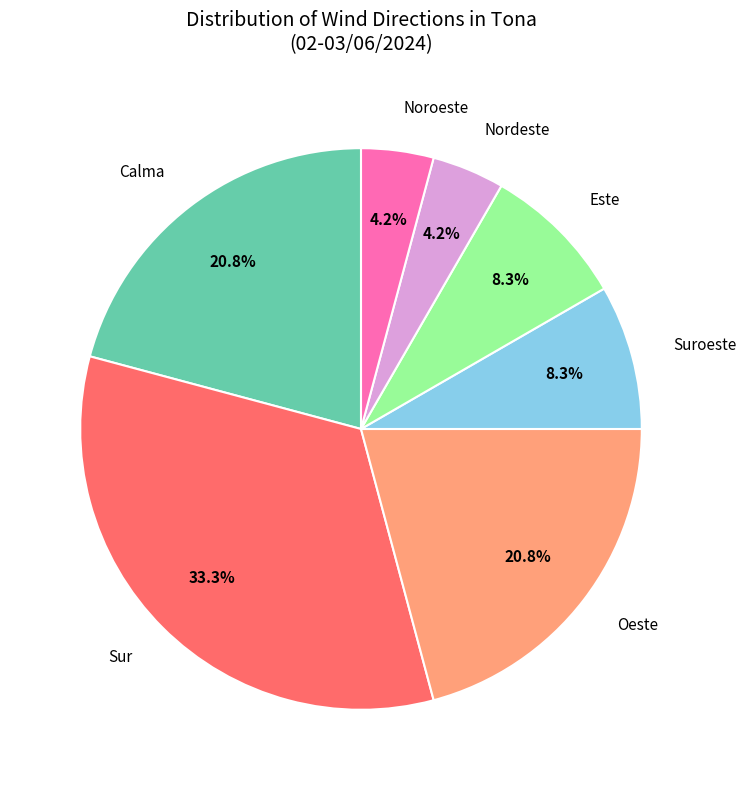

Is there any slice that represents more than half of the pie?

No